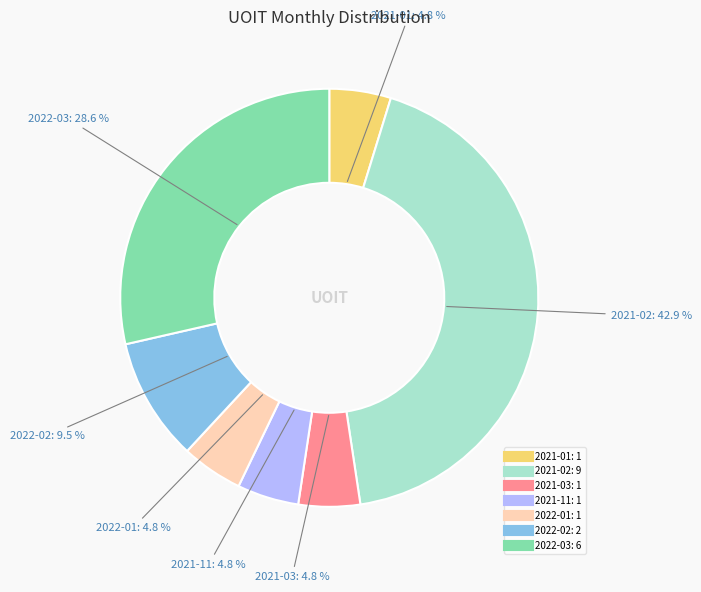

Is there a majority slice in this chart?

No